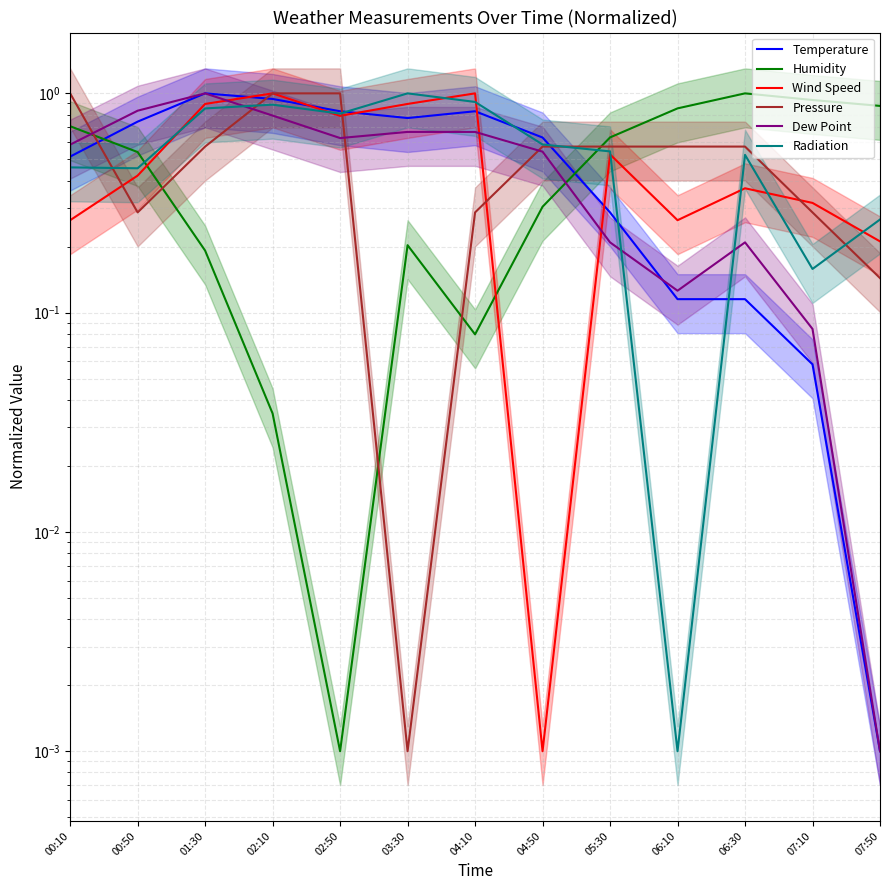

Is the value of Temperature at 00:50 greater than the value of Humidity at 06:10?

No